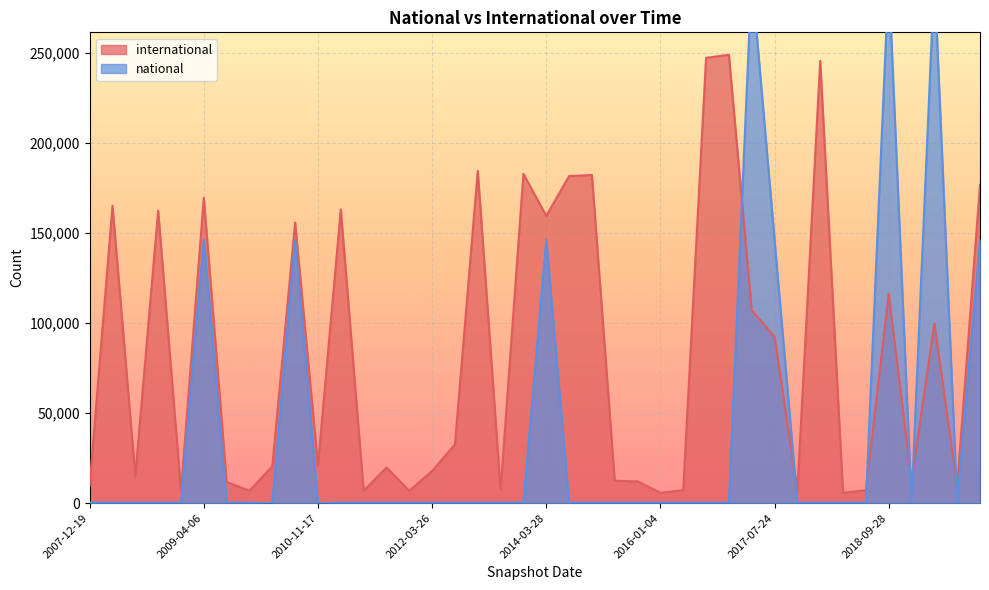

What is the total value across all series at 2011-06-10?

7190